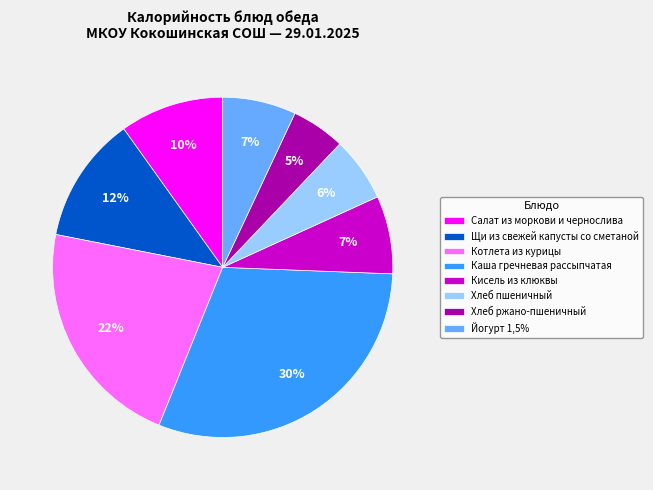

What is the largest slice in the pie chart?

Каша гречневая рассыпчатая